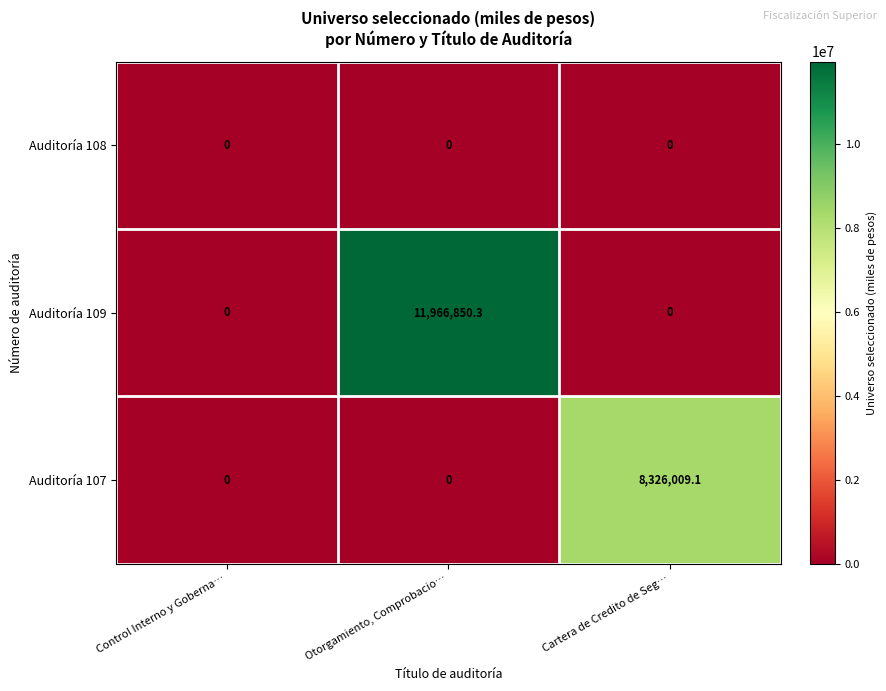

Count the number of data series in this chart.

3